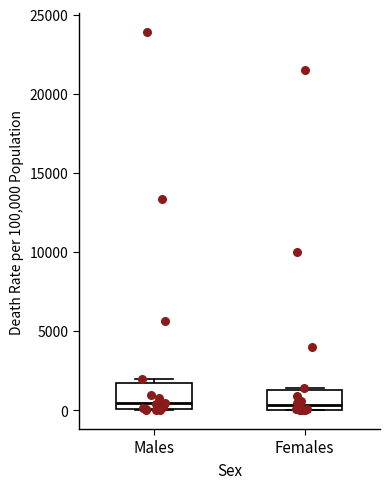

Where is the upper edge of the box for Females on the y-axis? The values are not printed on the chart, so give them approximately, as read against the axis.

1500